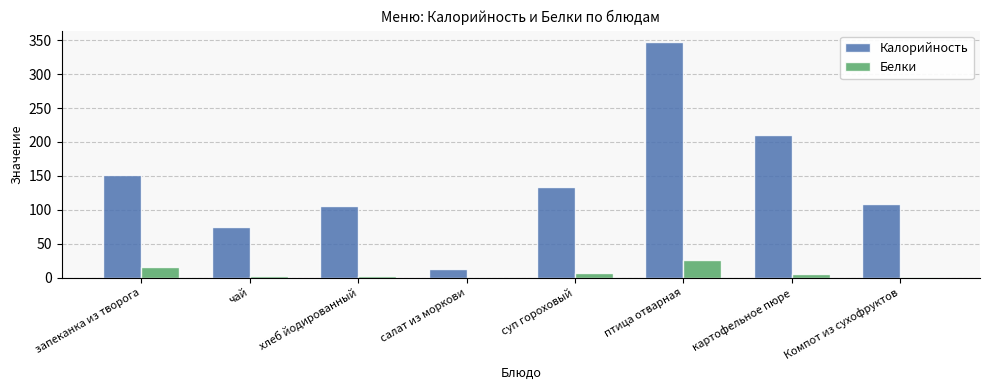

What is the average value of the Белки series?

8